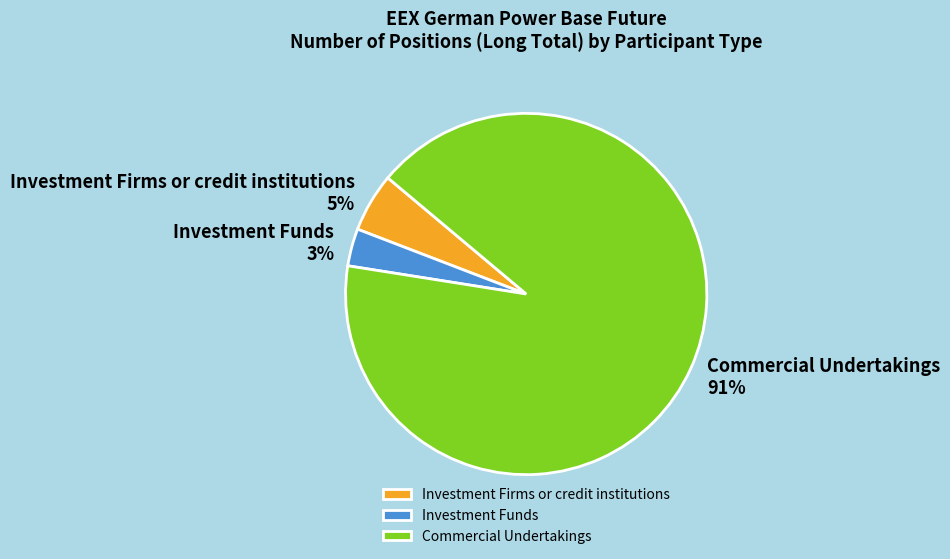

To the nearest percent, what is the average slice percentage?

33%